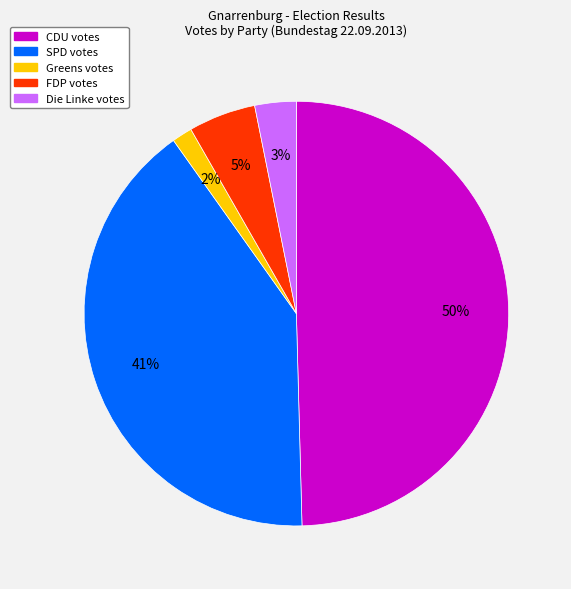

To the nearest percent, what is the difference between the largest and smallest slice percentages?

48%